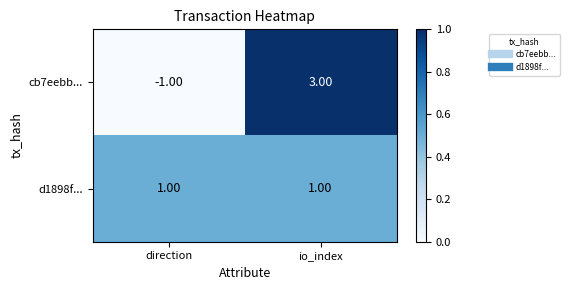

How many distinct data groups are displayed?

2